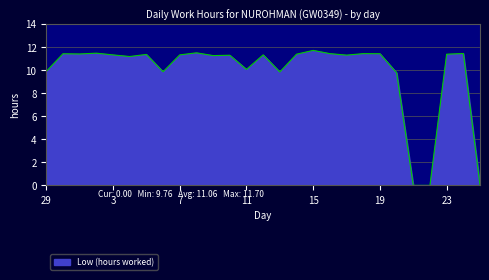

What is the difference between the maximum and minimum values?

11.7